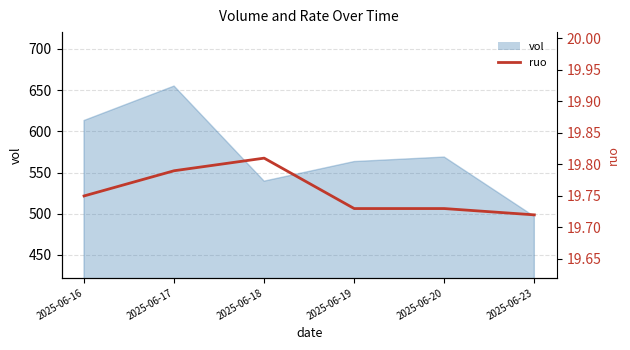

Reading left to right, extract all data points from this chart.

19.8	19.8	19.8	19.7	19.7	19.7